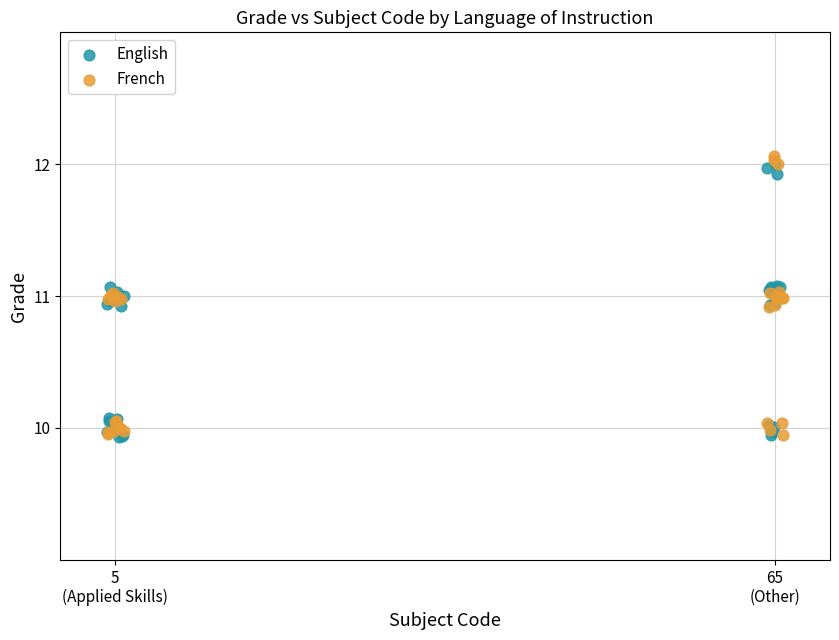

What are all the series names shown in the legend?

English, French